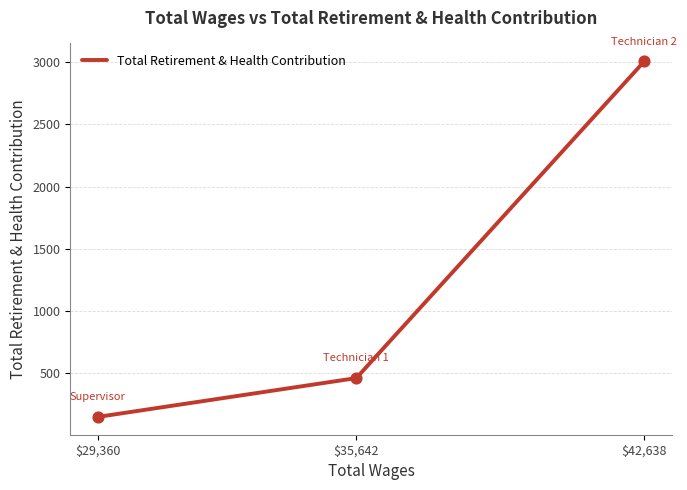

Which has a higher value, $35,642 or $42,638?

$42,638